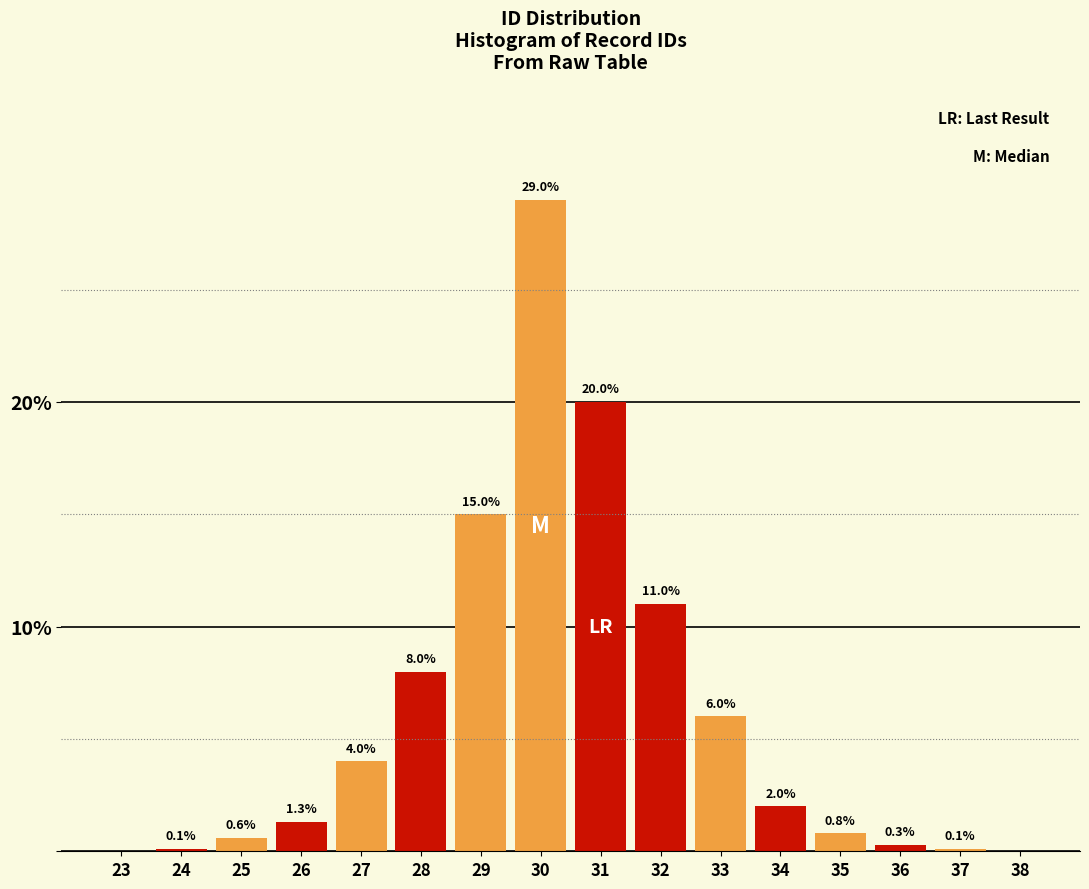

Reading left to right, list all the values displayed in this chart.

23=0.0	24=0.1	25=0.6	26=1.3	27=4.0	28=8.0	29=15.0	30=29.0	31=20.0	32=11.0	33=6.0	34=2.0	35=0.8	36=0.3	37=0.1	38=0.0